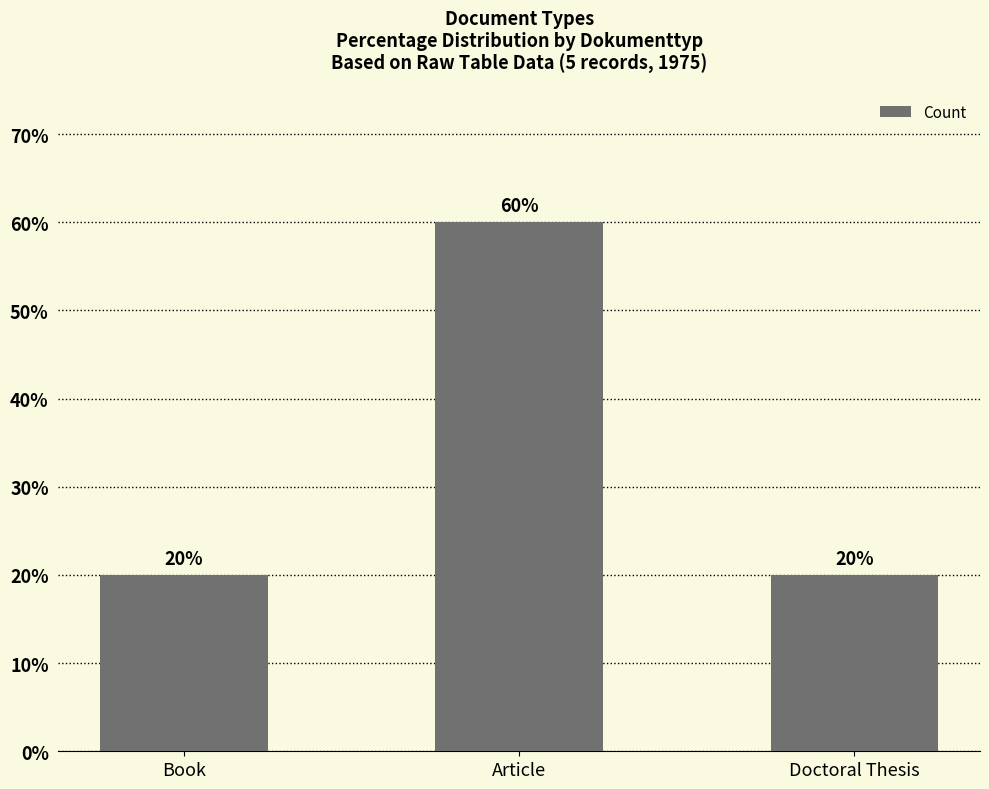

Read the value at Article.

60